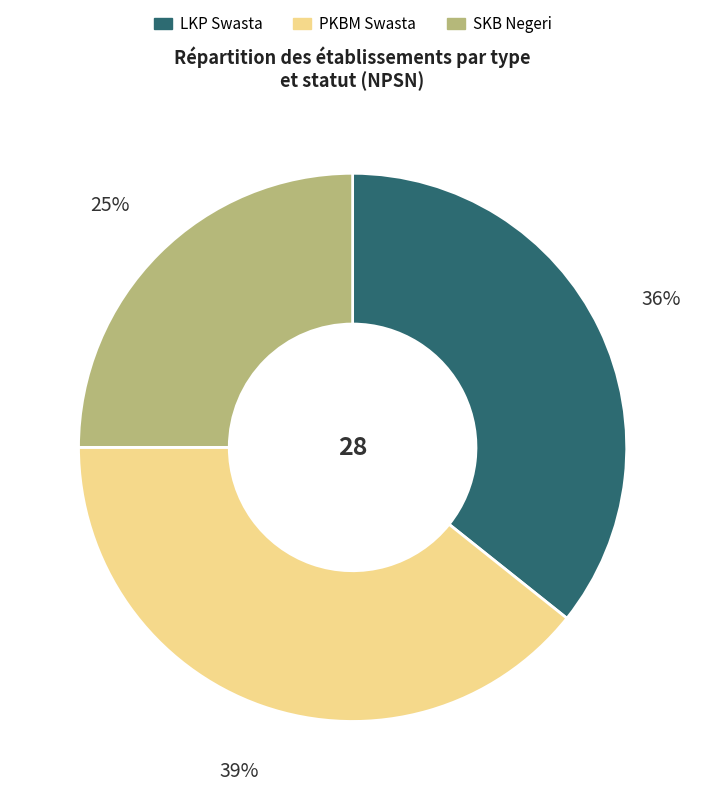

How many slices are in this pie chart?

3